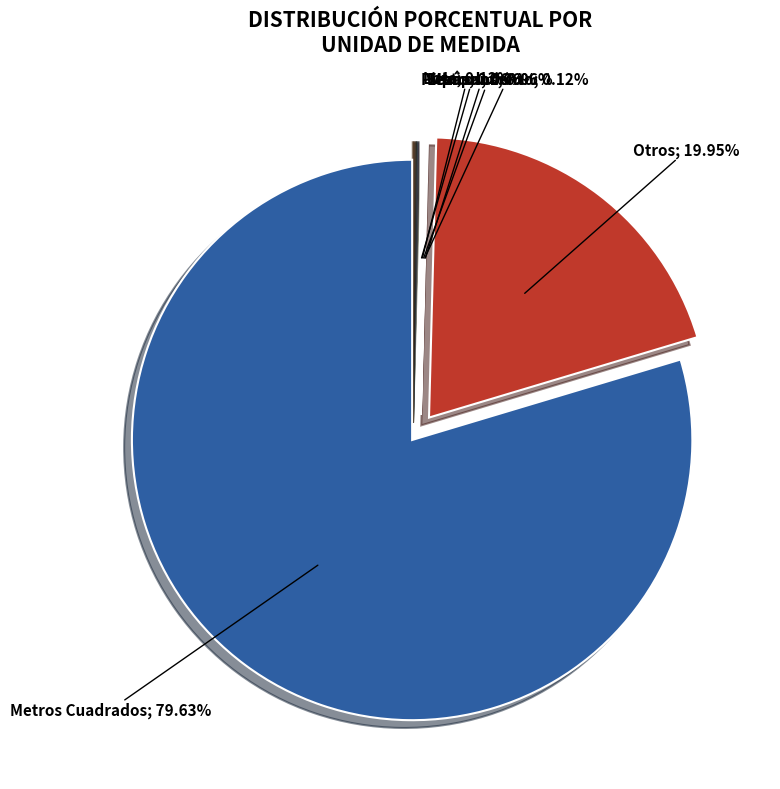

What is the smallest slice in the pie chart?

Metros